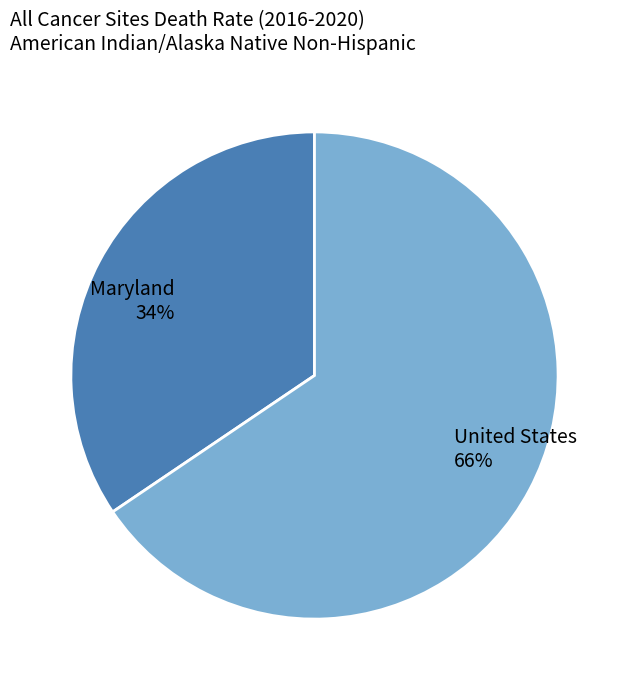

Is United States the majority of the pie?

Yes